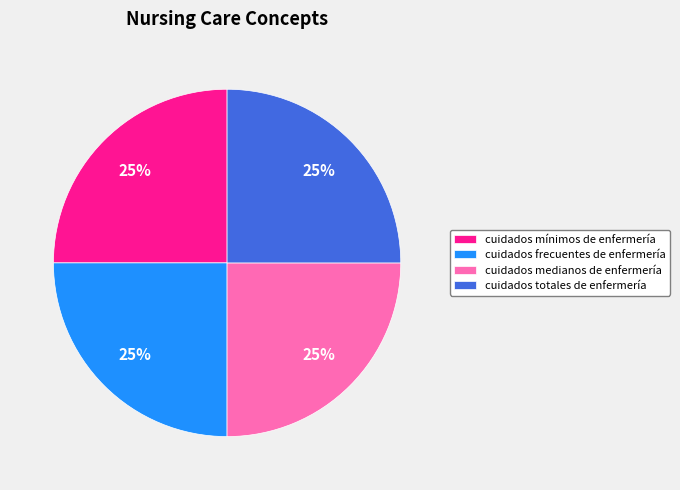

Is it true that cuidados medianos de enfermería is 25% of the pie?

True